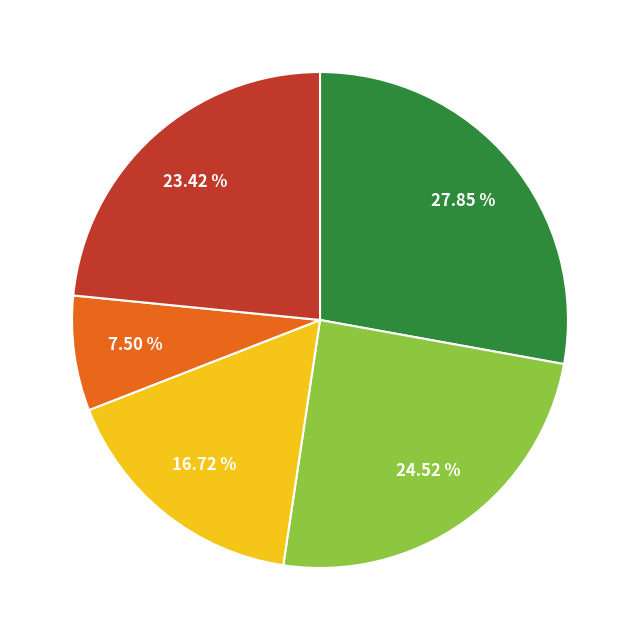

How many segments does this pie chart have?

5